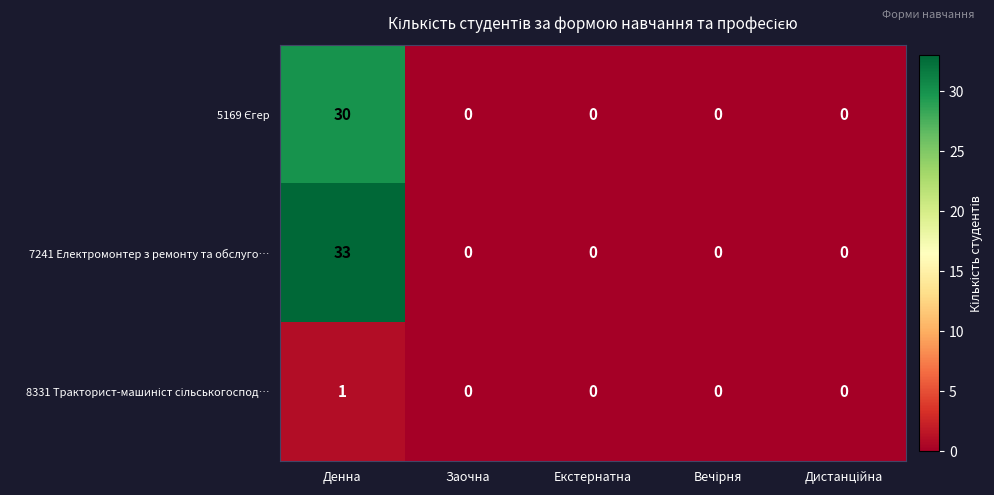

At which category does the chart reach its peak across all series?

Денна